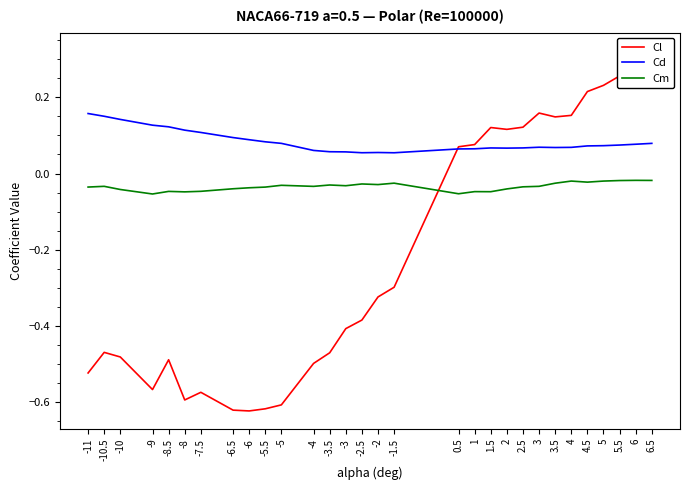

What is the highest value of the Cl series?

0.3